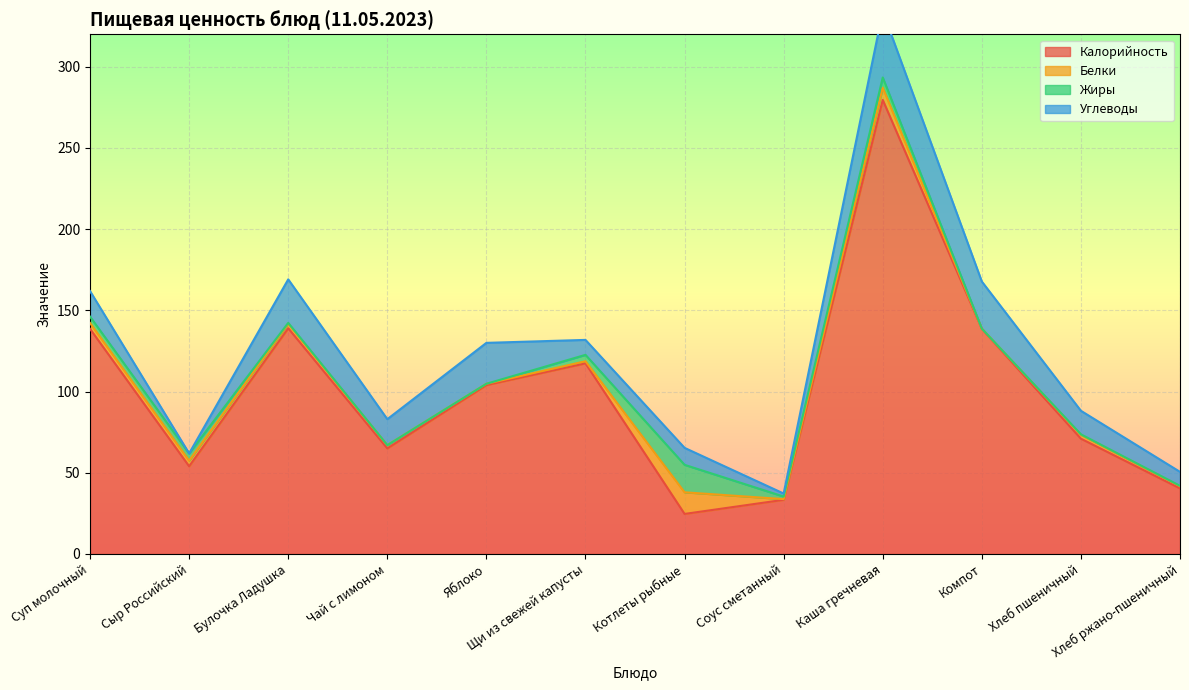

Rank the series at Хлеб пшеничный from lowest to highest value.

Жиры, Белки, Углеводы, Калорийность